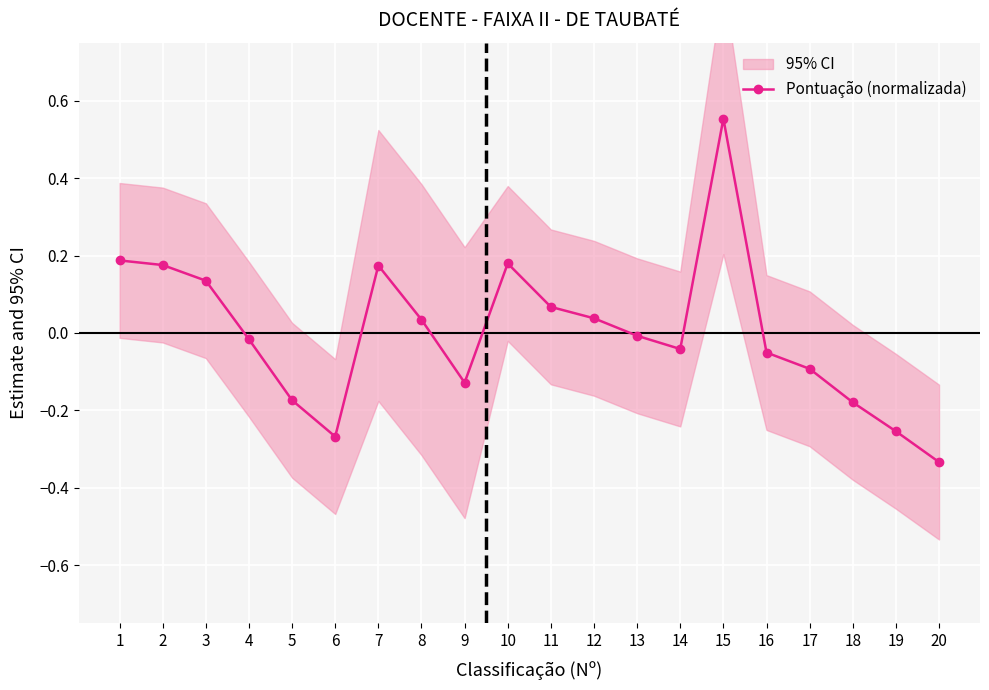

How many lines are shown in the chart?

1